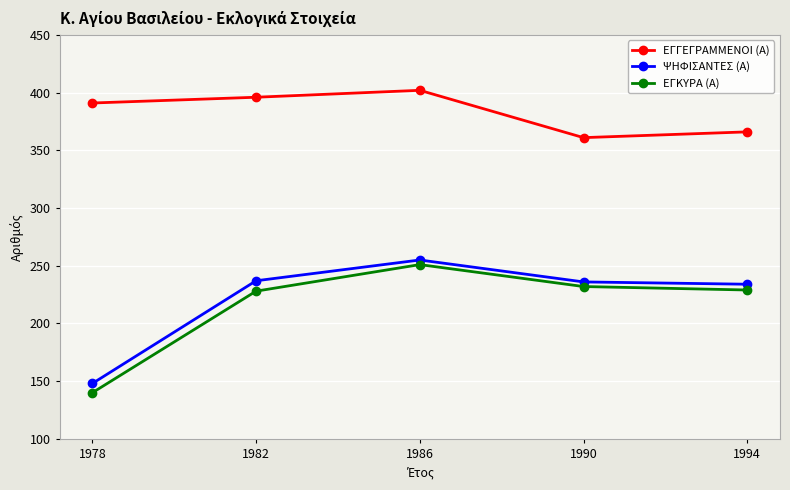

What is the average value of the ΨΗΦΙΣΑΝΤΕΣ (Α) series?

222